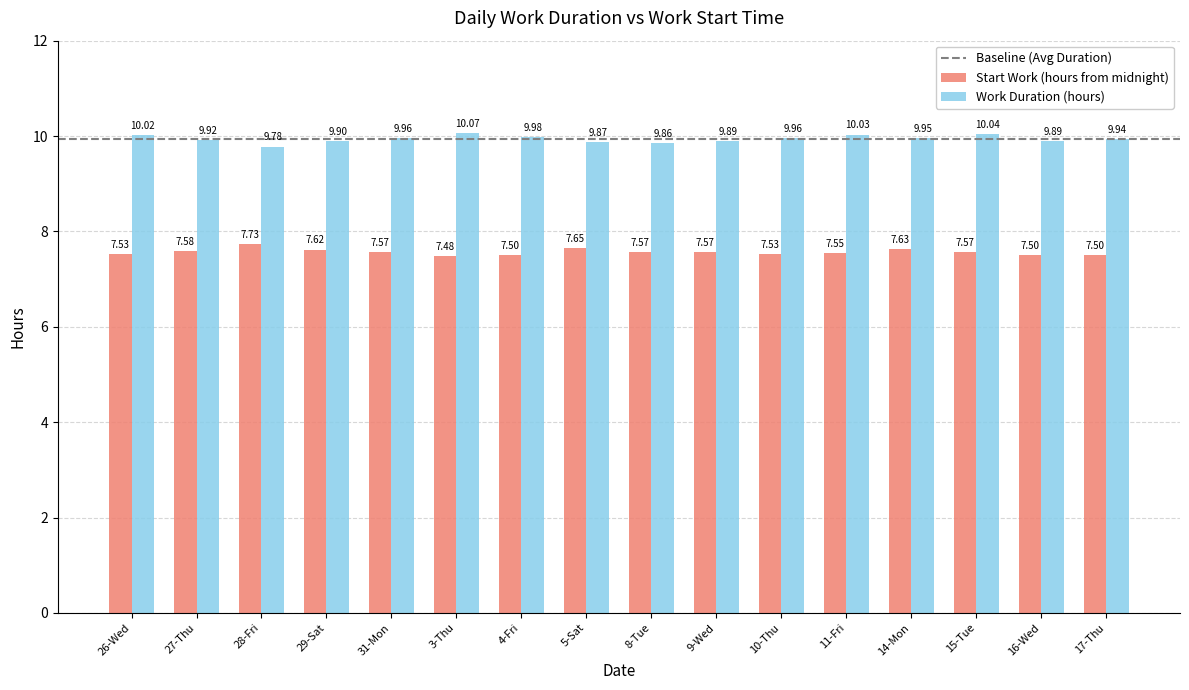

How many groups of bars are there?

16